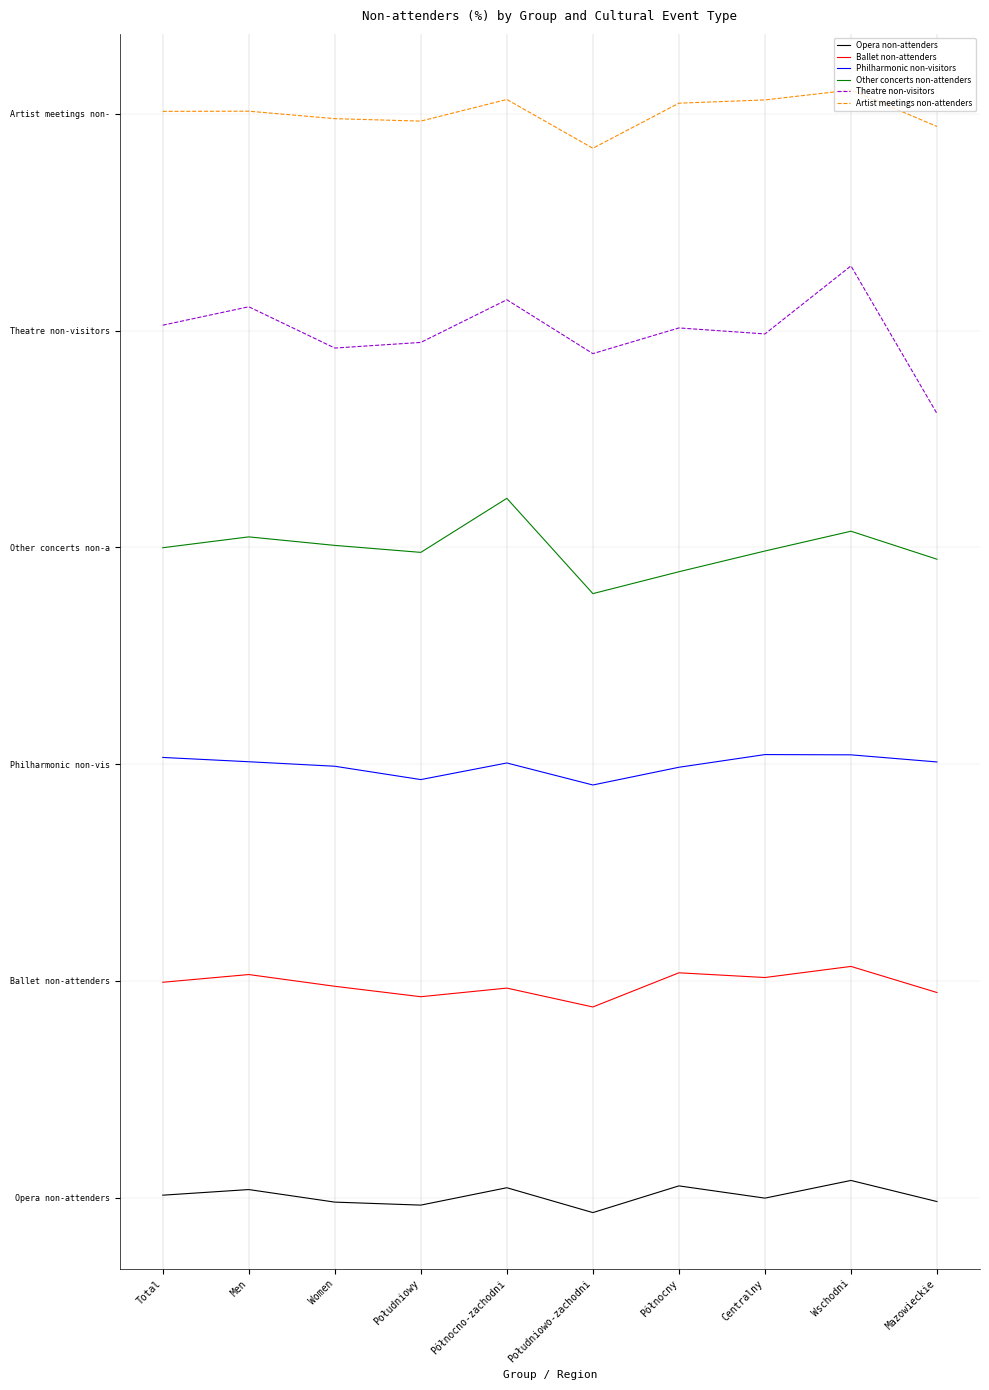

True or false: Philharmonic non-visitors and Theatre non-visitors intersect in this chart.

False